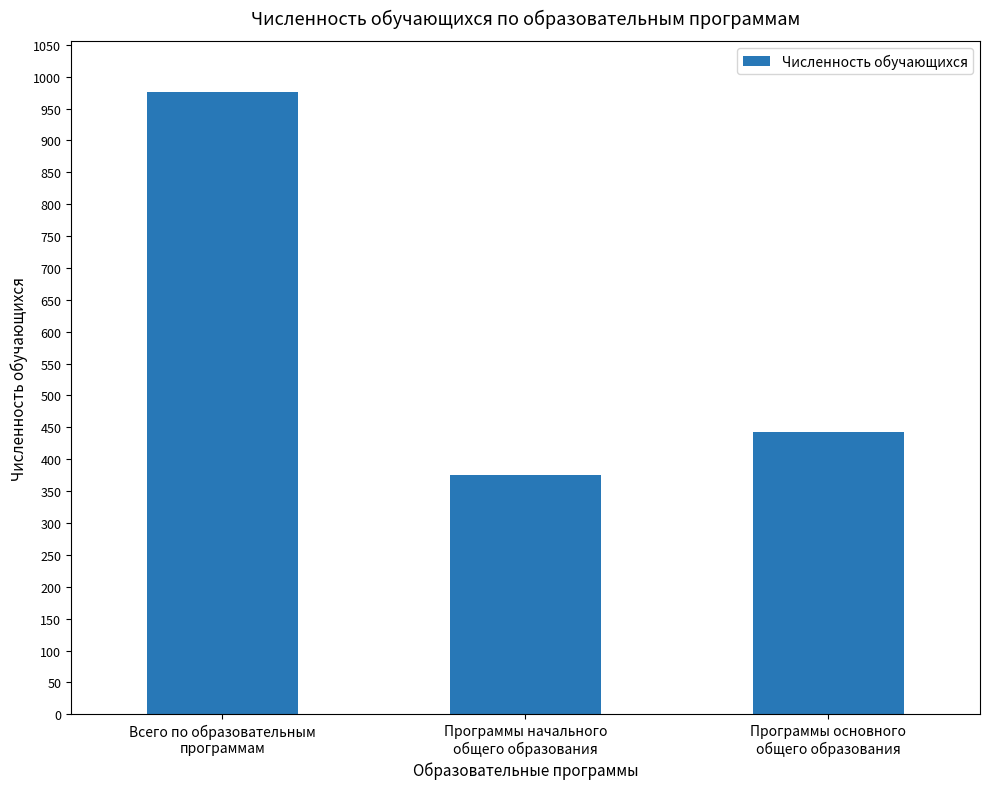

What is the label of the 3rd bar from the left?

Программы основного
общего образования